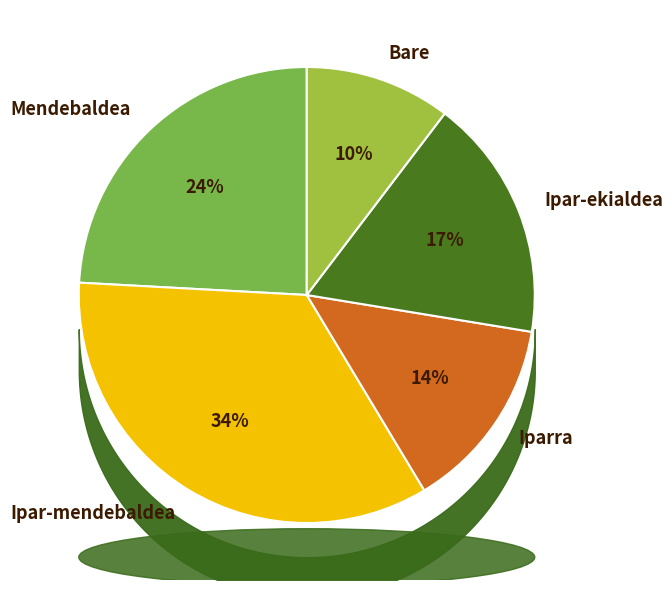

How many slices are in this pie chart?

5